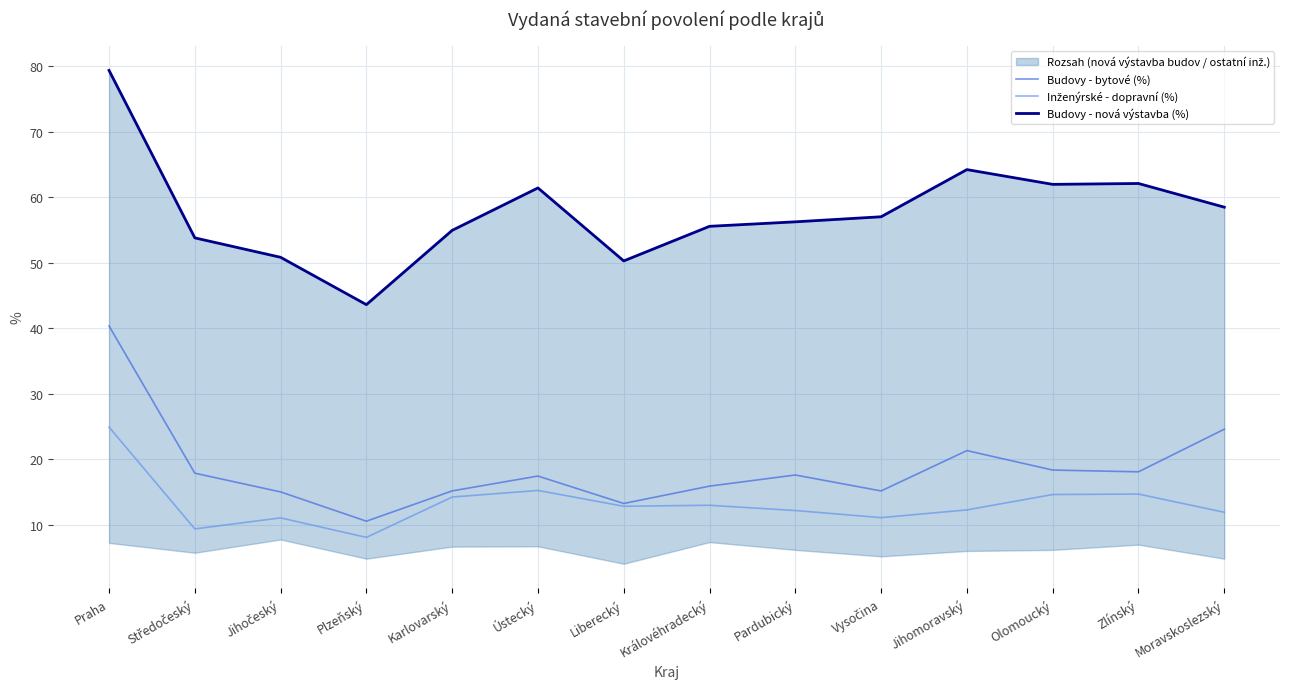

Is it true that Budovy - bytové (%) equals 38.1 at Moravskoslezský?

False